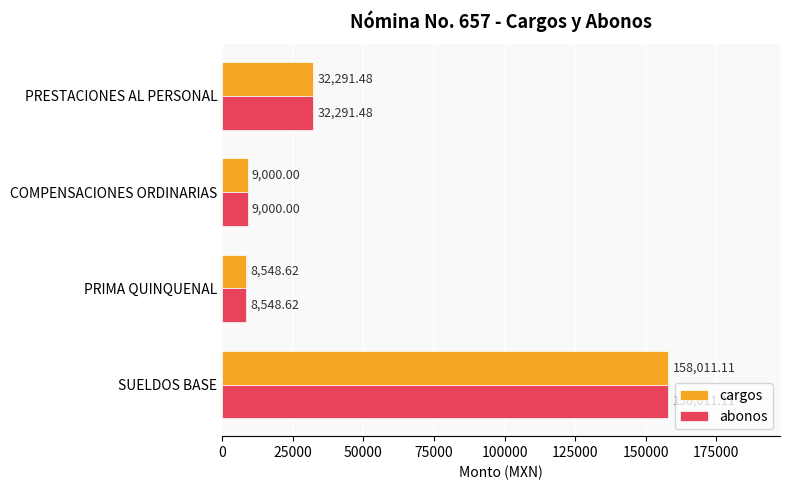

What is the difference between the maximum and minimum values in the abonos series?

149462.5